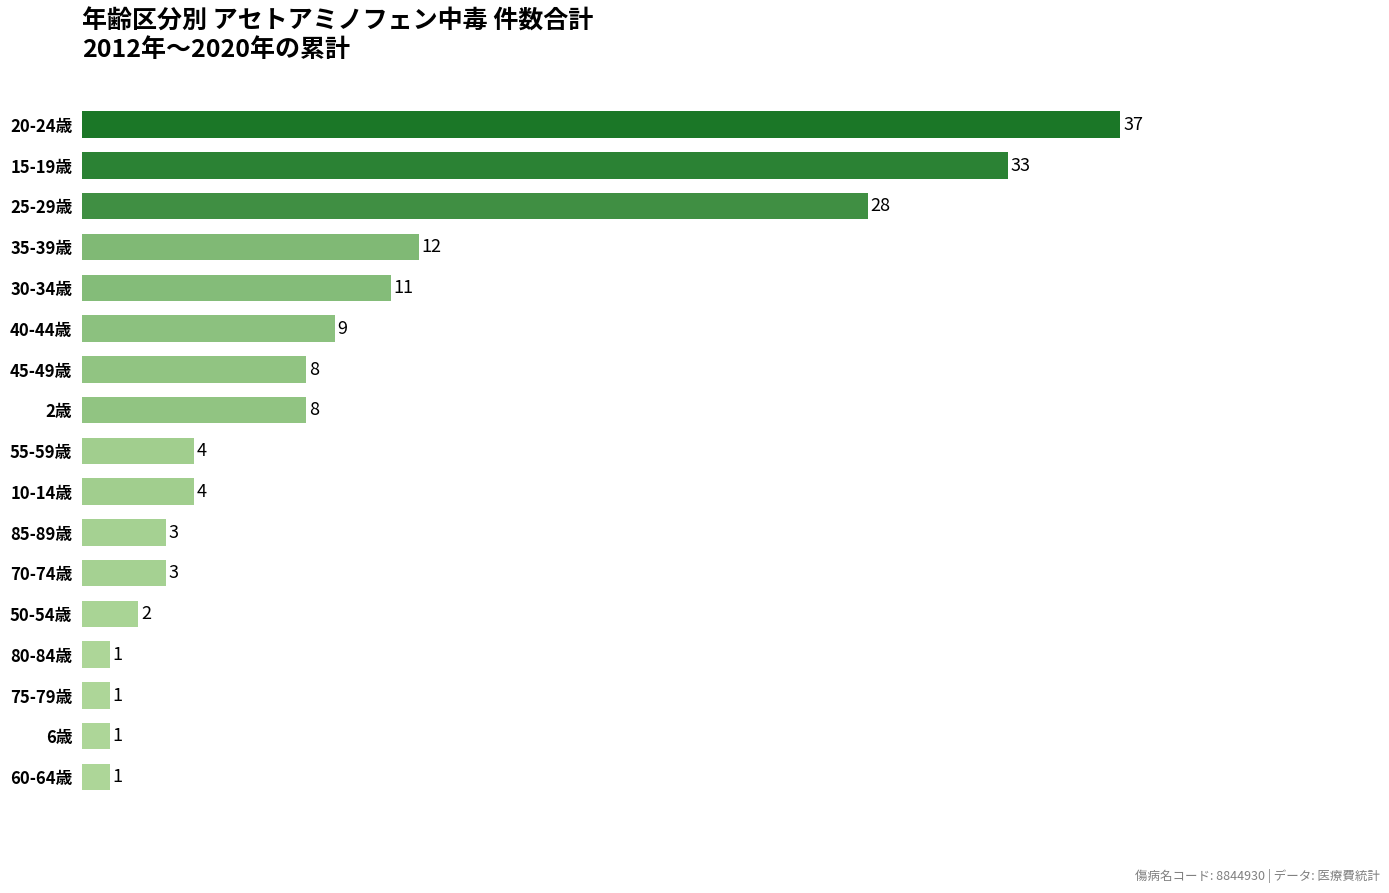

What is the greatest value displayed?

37